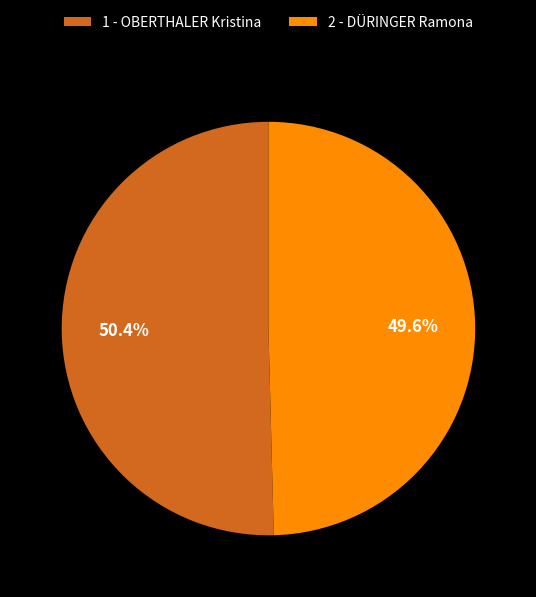

Is the sum of 1 - OBERTHALER Kristina and 2 - DÜRINGER Ramona greater than half?

Yes